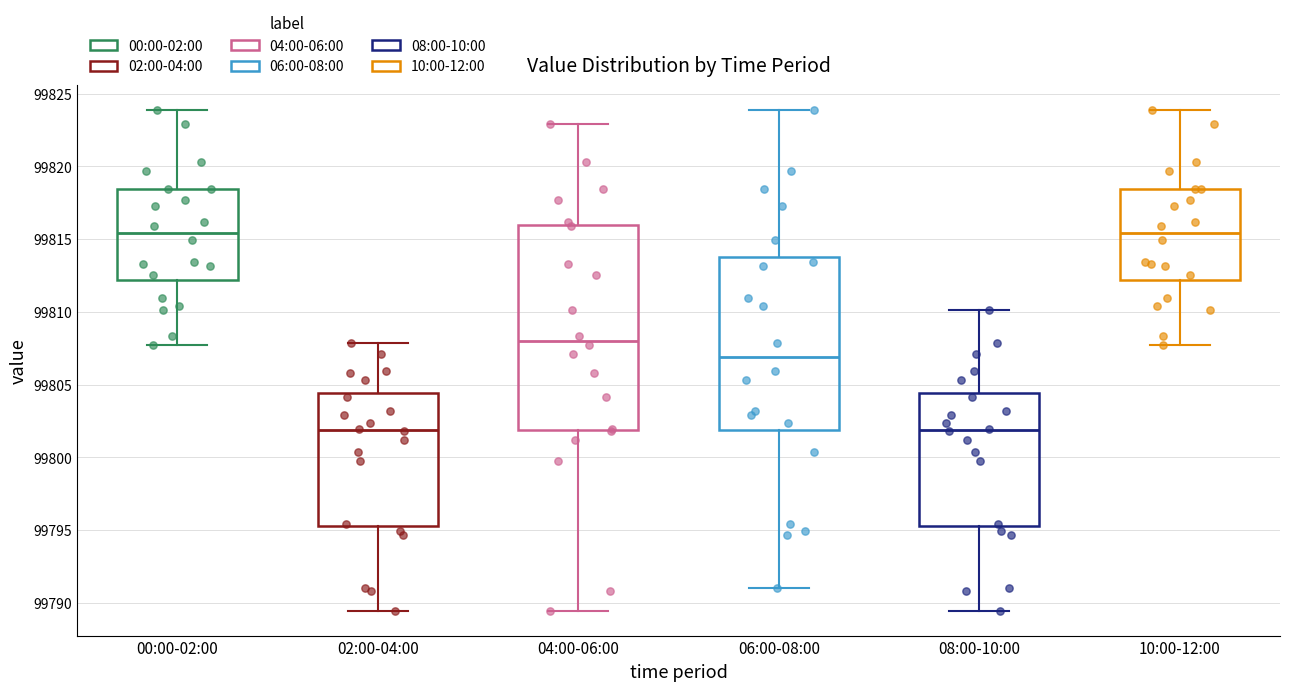

Reading left to right, transcribe this box plot: for each box, give where its median line is, the range the box spans, and where its two whiskers end, as read against the y-axis. The values are not printed on the chart, so give them approximately, as read against the axis.

00:00-02:00: median 99815.5, box 99812.0 to 99818.5, whiskers 99807.5 to 99824.0
02:00-04:00: median 99802.0, box 99795.5 to 99804.5, whiskers 99789.5 to 99808.0
04:00-06:00: median 99808.0, box 99802.0 to 99816.0, whiskers 99789.5 to 99823.0
06:00-08:00: median 99807.0, box 99802.0 to 99814.0, whiskers 99791.0 to 99824.0
08:00-10:00: median 99802.0, box 99795.5 to 99804.5, whiskers 99789.5 to 99810.0
10:00-12:00: median 99815.5, box 99812.0 to 99818.5, whiskers 99807.5 to 99824.0